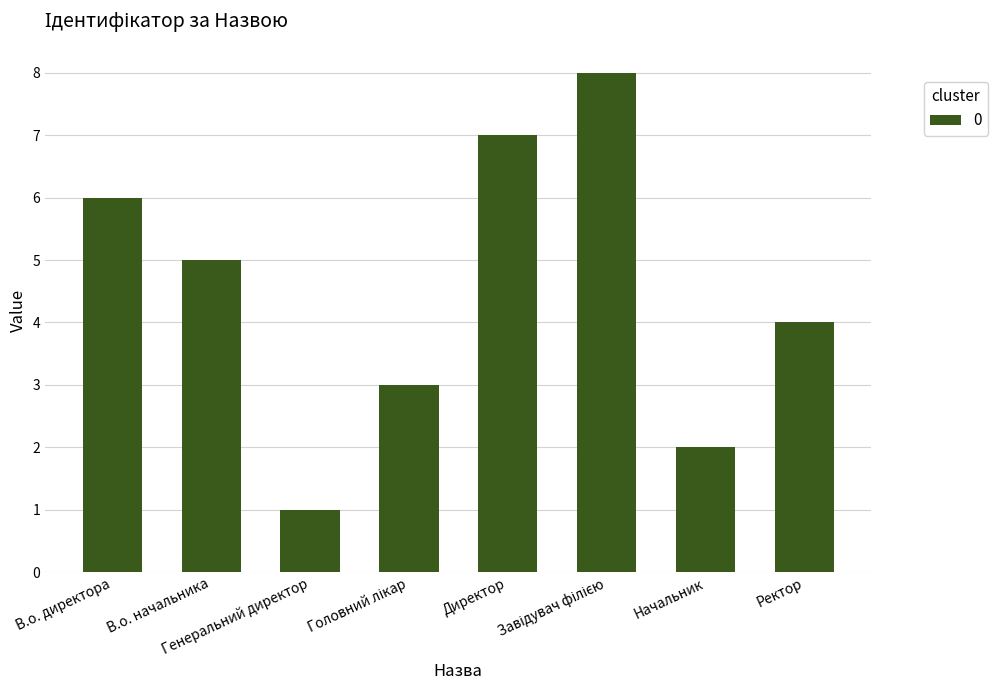

What is the maximum value shown in the chart?

8